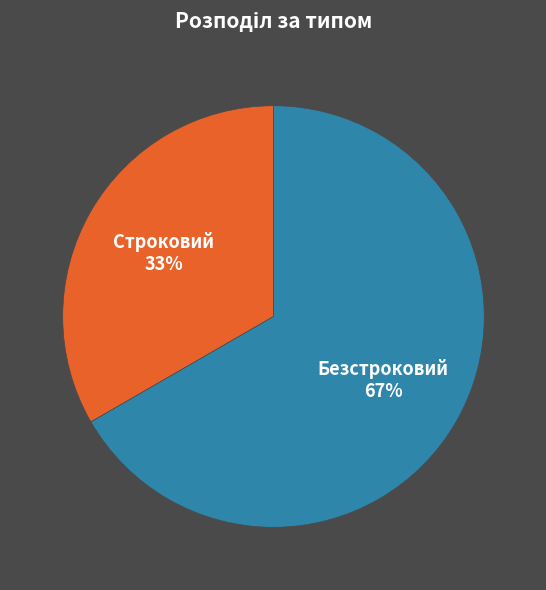

To the nearest percent, what is the average slice percentage?

50%